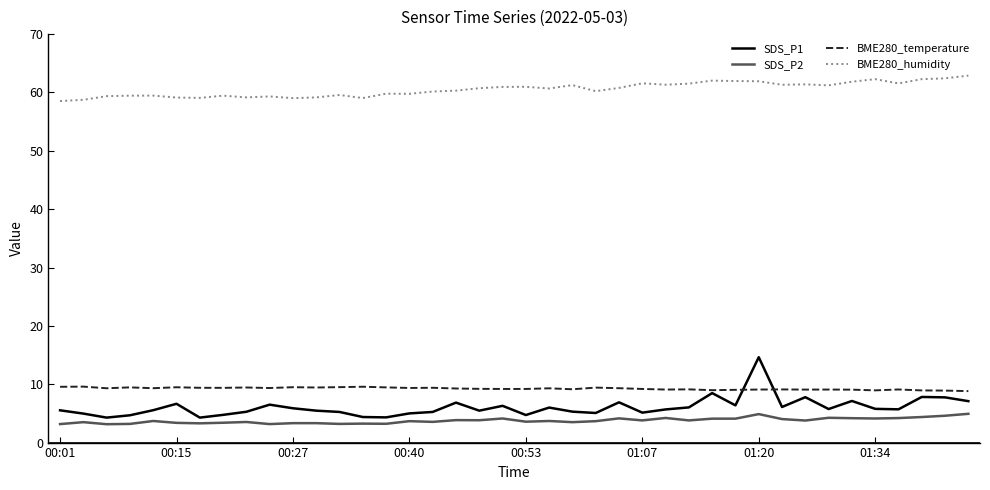

What are all the series names shown in the legend?

SDS_P1, SDS_P2, BME280_temperature, BME280_humidity